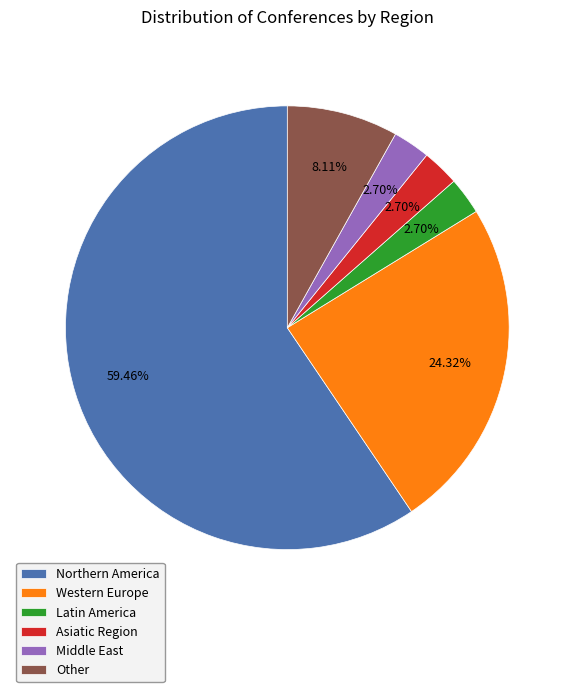

Which slice is the largest?

Northern America